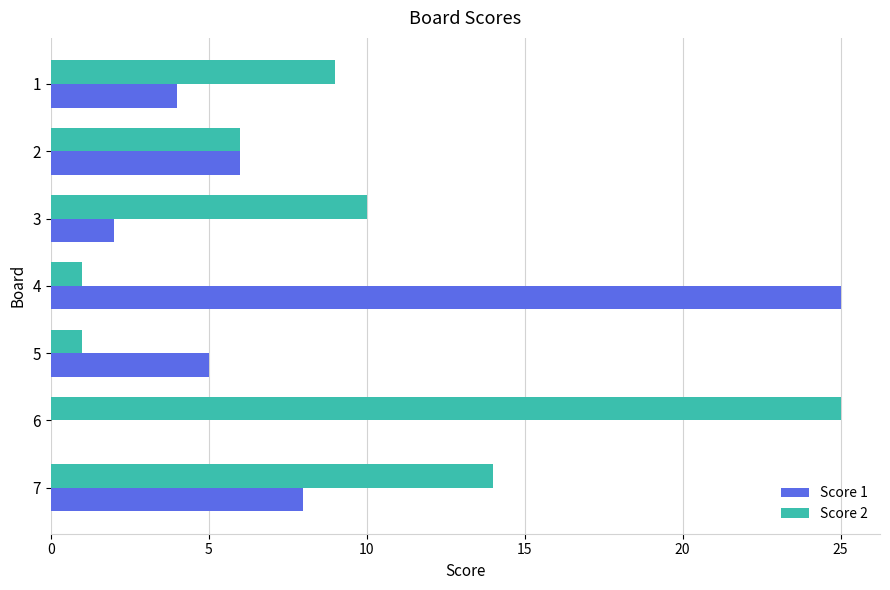

What is the total value across all series at 3?

12